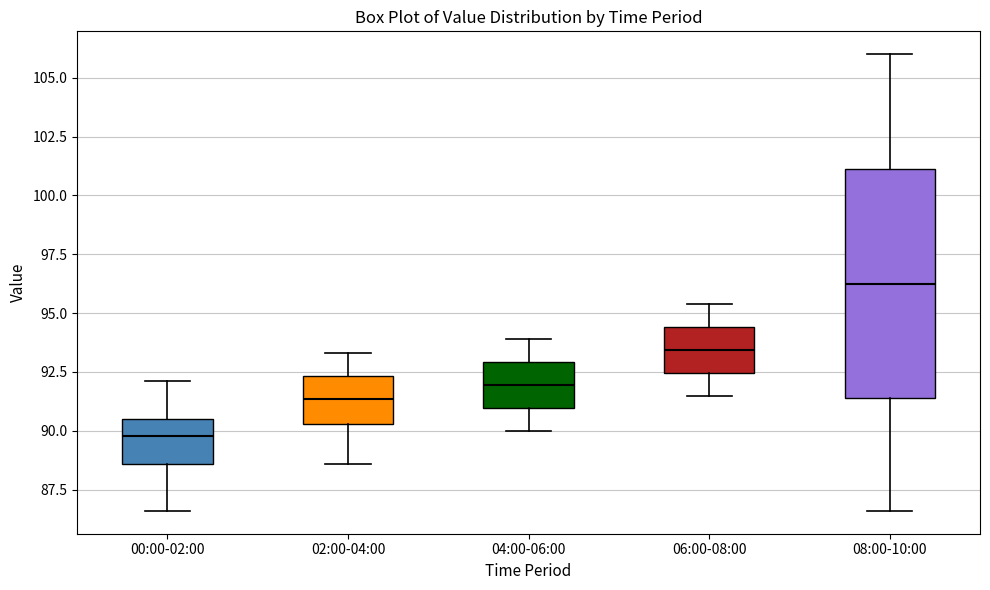

Reading left to right, transcribe this box plot: for each box, give where its median line is, the range the box spans, and where its two whiskers end, as read against the y-axis. The values are not printed on the chart, so give them approximately, as read against the axis.

00:00-02:00: median 90.0, box 88.5 to 90.5, whiskers 86.5 to 92.0
02:00-04:00: median 91.5, box 90.5 to 92.5, whiskers 88.5 to 93.5
04:00-06:00: median 92.0, box 91.0 to 93.0, whiskers 90.0 to 94.0
06:00-08:00: median 93.5, box 92.5 to 94.5, whiskers 91.5 to 95.5
08:00-10:00: median 96.5, box 91.5 to 101.0, whiskers 86.5 to 106.0